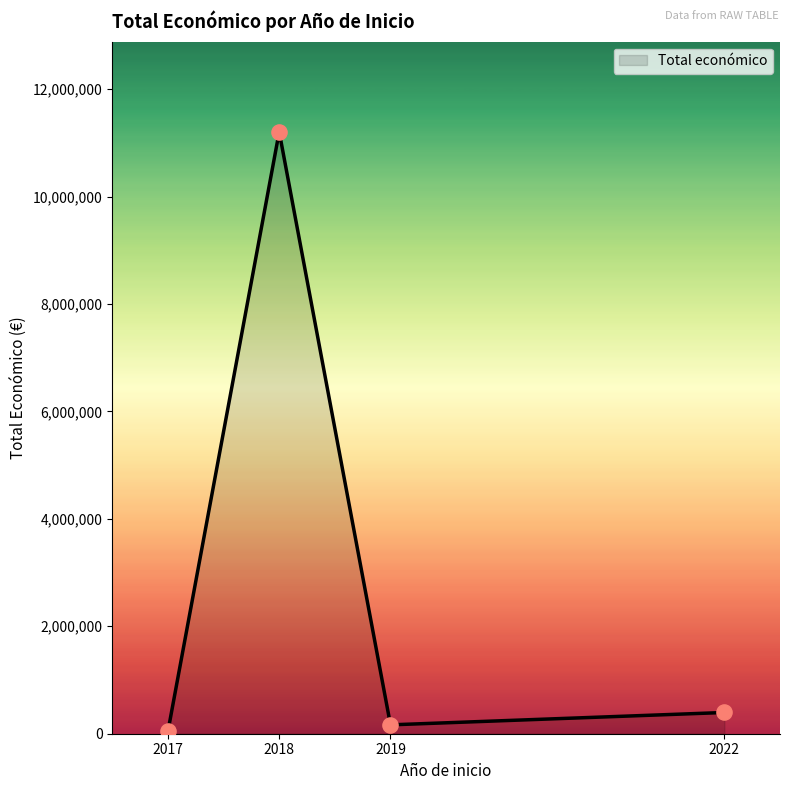

What is the greatest value displayed?

11203768